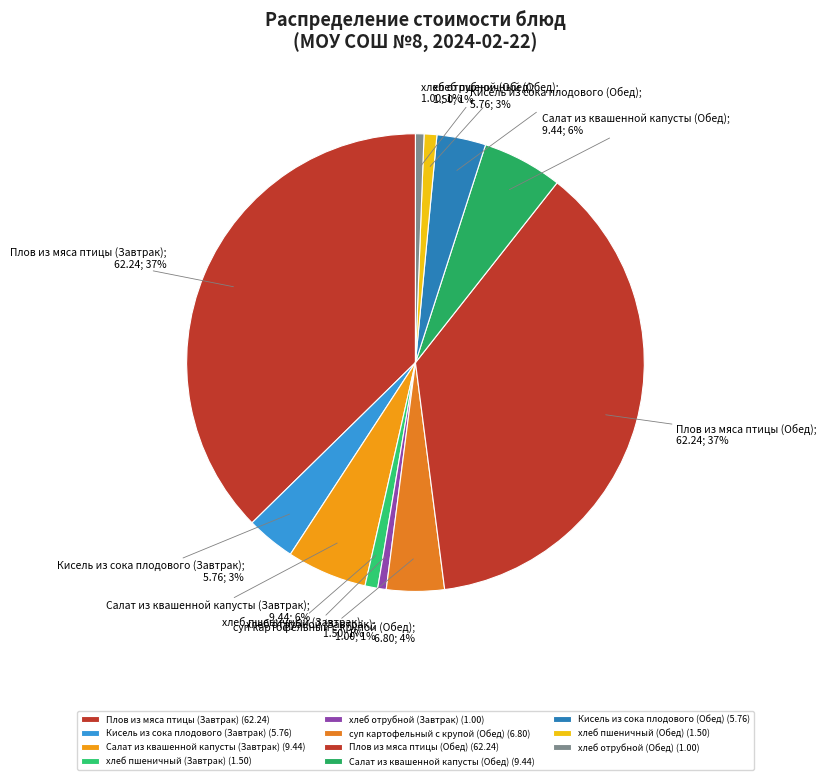

Does any single category account for the majority?

No